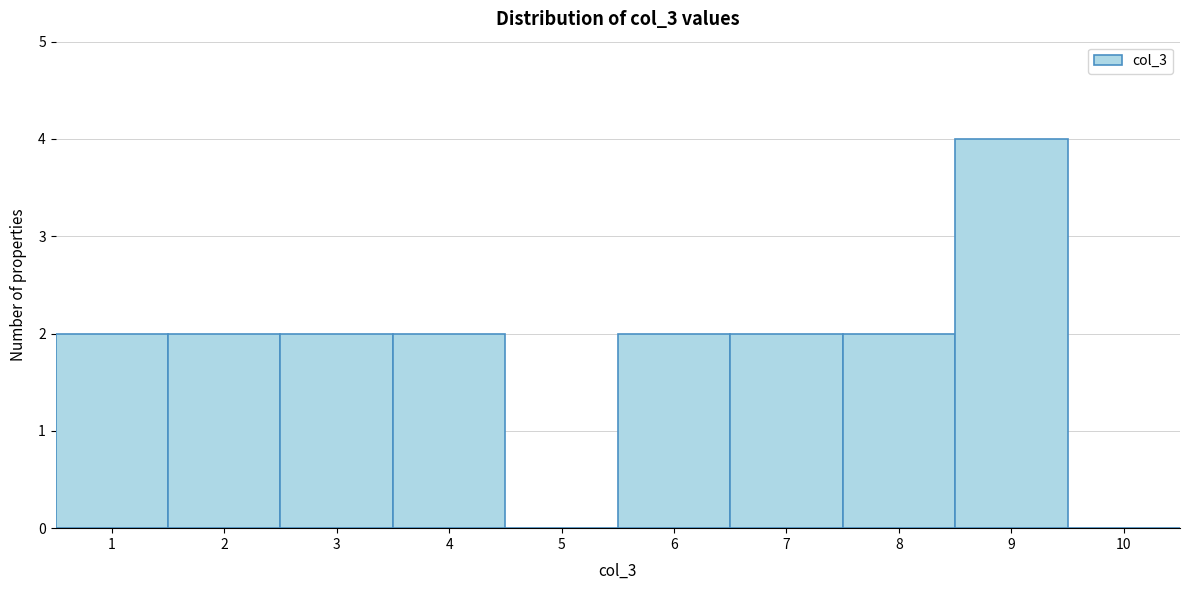

How tall is the bar that spans 1.5 to 2.5 on the x-axis? The values are not printed on the chart, so give them approximately, as read against the axis.

2